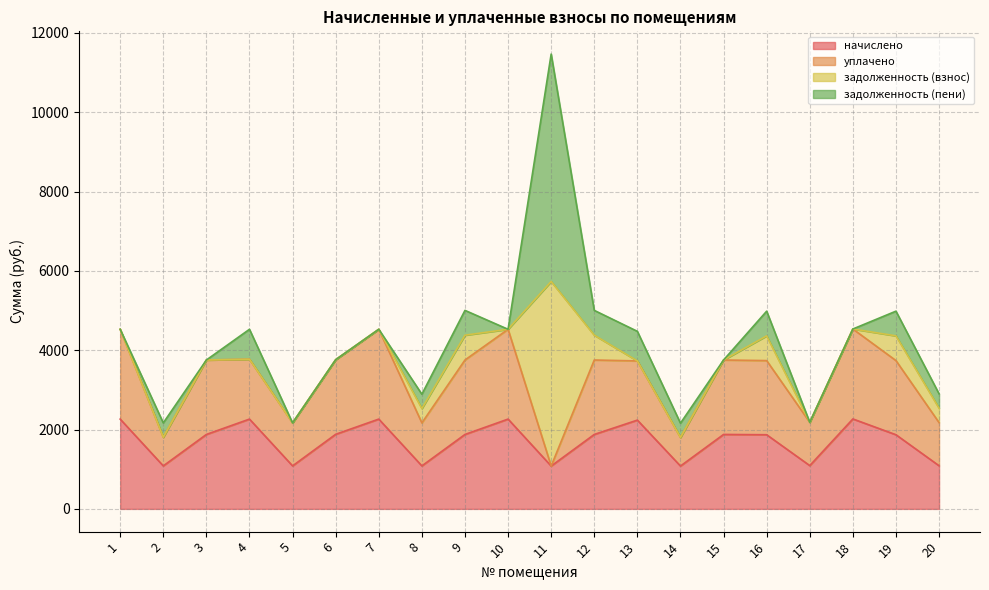

True or false: задолженность (пени) has a value of 623.1 at 19.

True